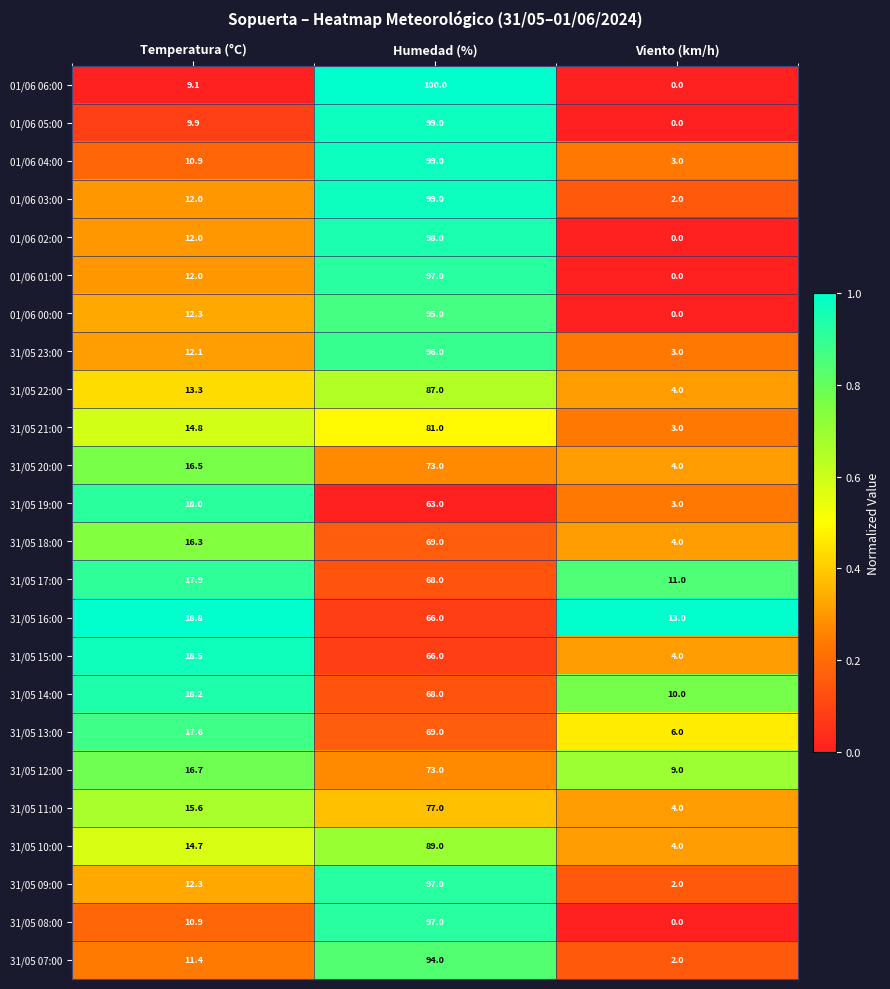

Is the value of 31/05 15:00 at Humedad (%) greater than the value of 31/05 08:00 at Viento (km/h)?

Yes